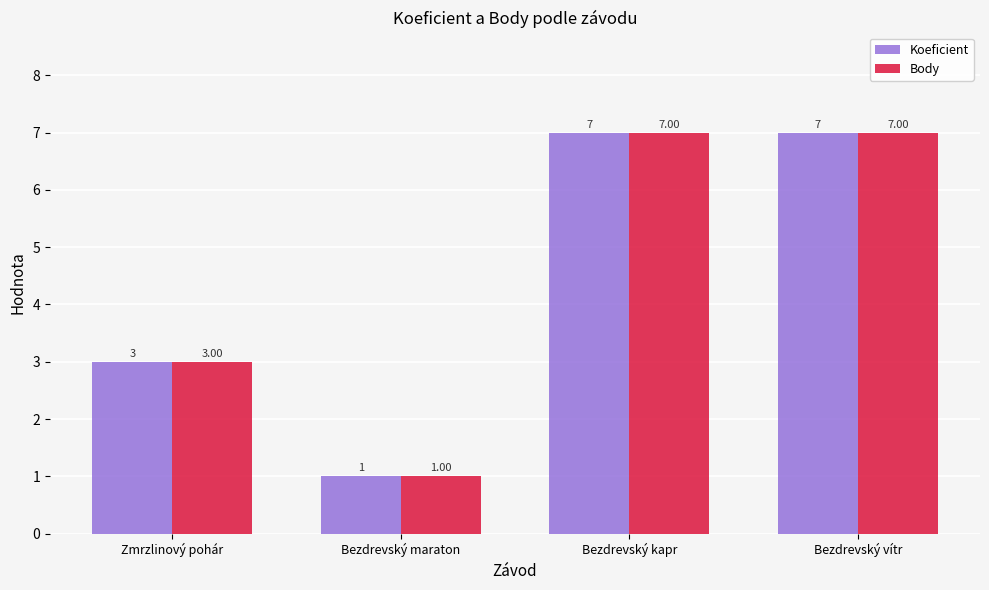

What is the difference between the Body values at Bezdrevský kapr and Zmrzlinový pohár?

4